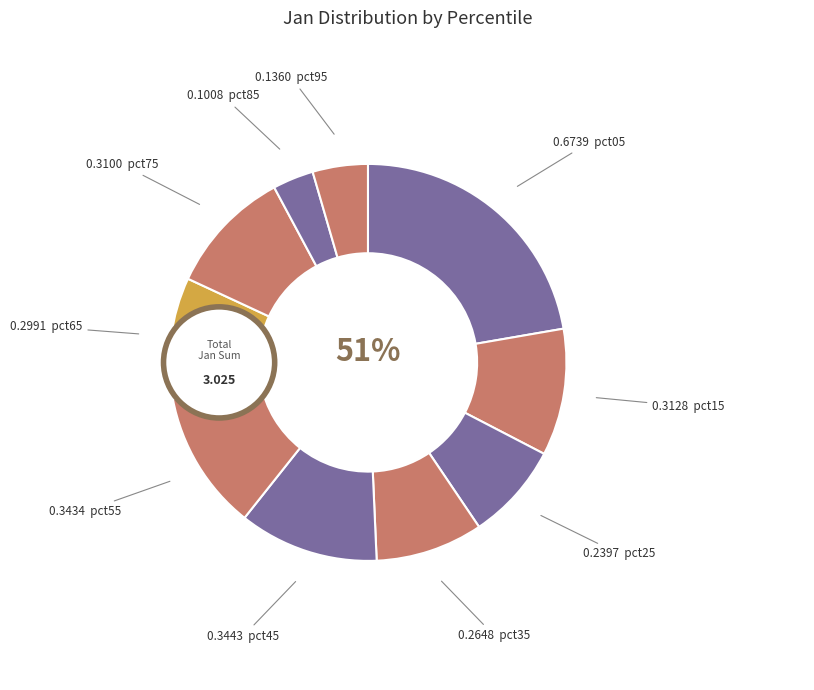

Is the sum of pct35 and pct55 greater than half?

No